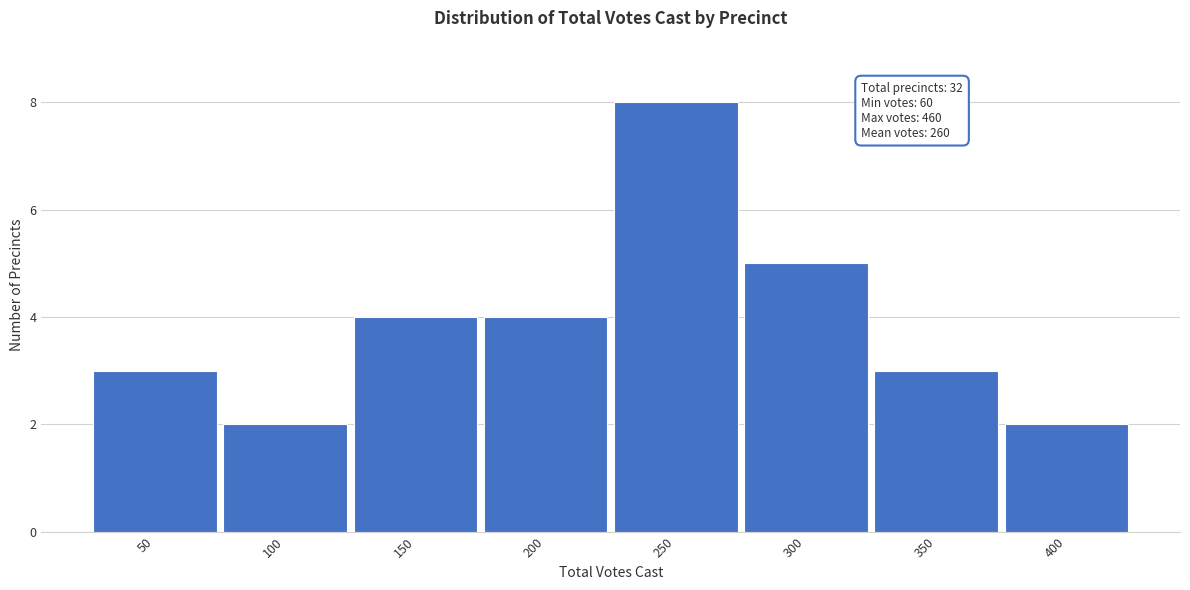

Reading right to left, list all the values displayed in this chart.

400=2	350=3	300=5	250=8	200=4	150=4	100=2	50=3